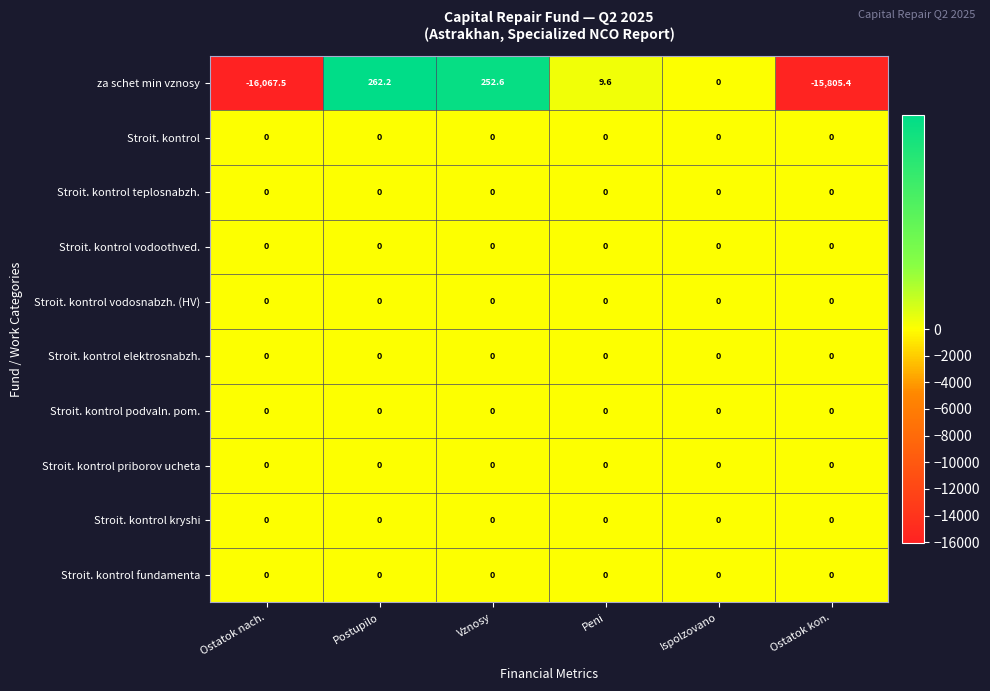

At which category is the sum across all series the highest?

Postupilo